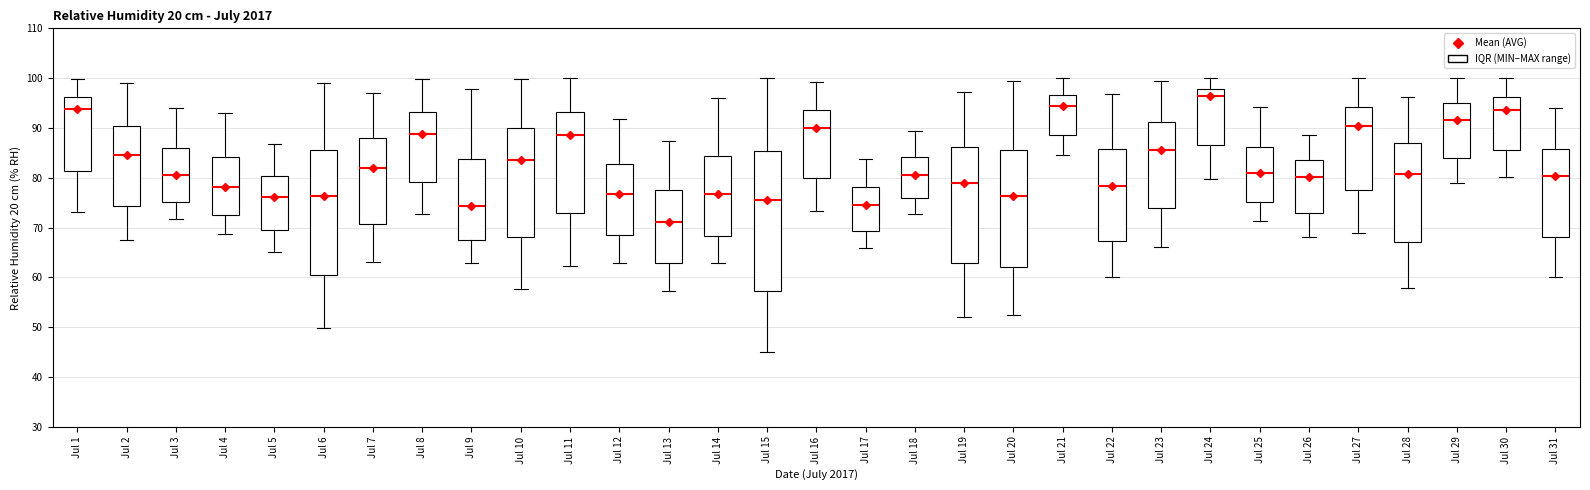

Which box has the lowest median line?

Jul 13